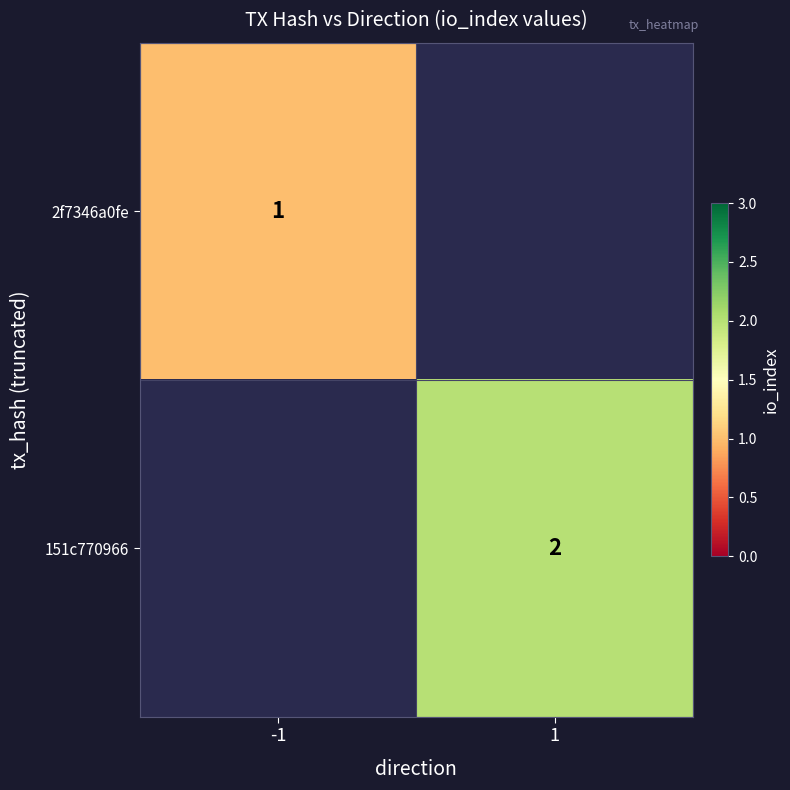

The value of 151c770966 at 1 is 1.0. True or false?

False